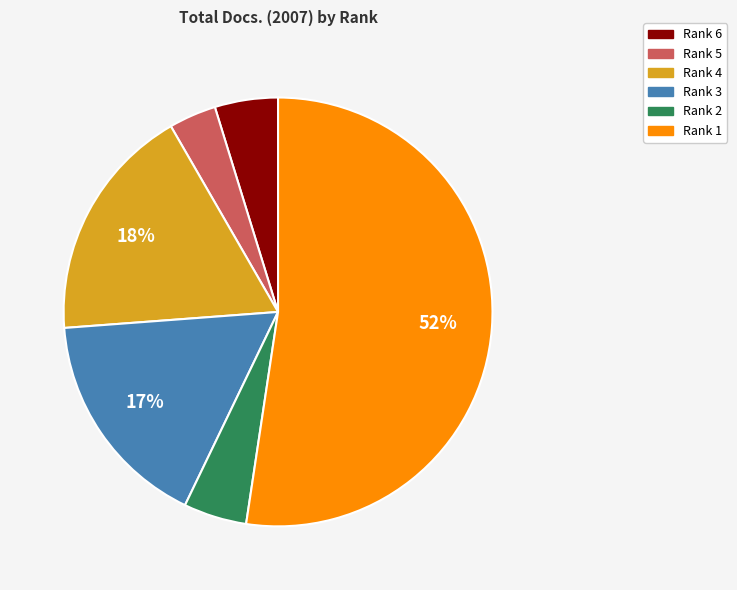

To the nearest percent, what percentage of the pie is Rank 6?

5%